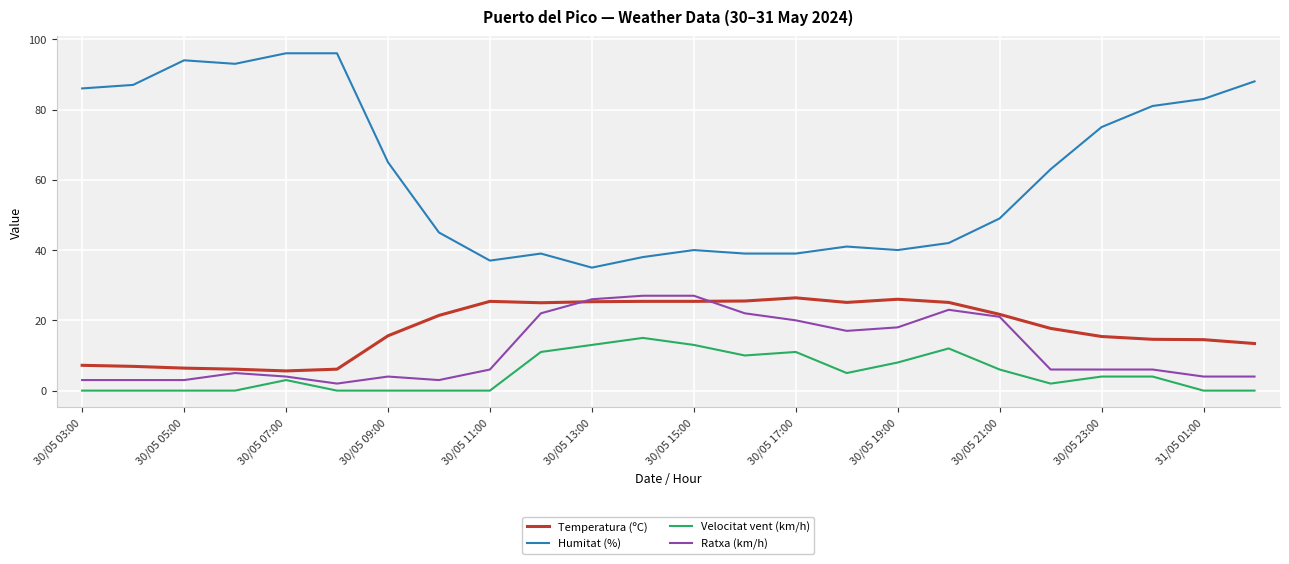

Does the chart display data point markers on the line(s)?

No